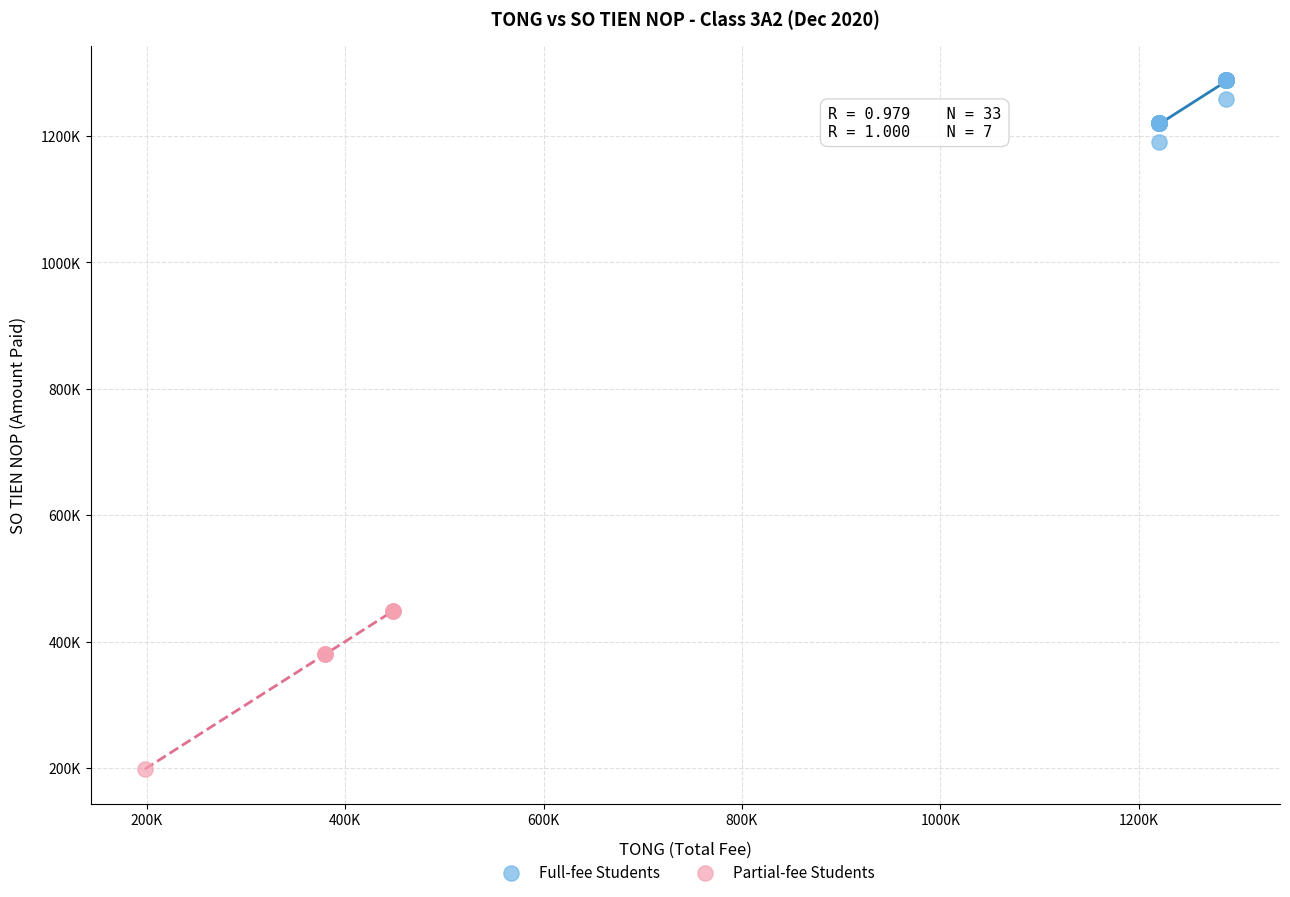

Which series reaches the minimum Y coordinate?

Partial-fee Students